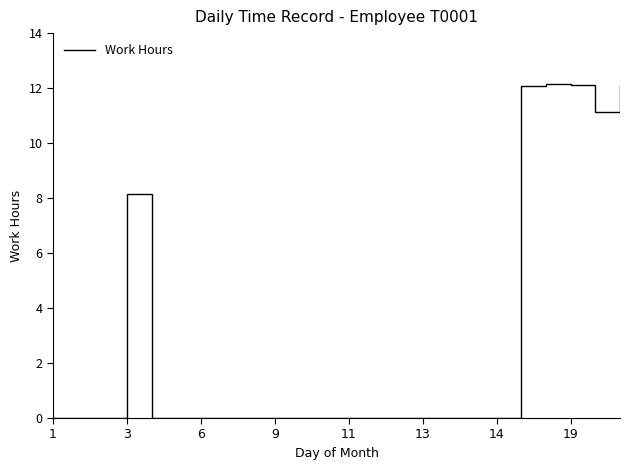

What is the sum of all values?

67.7